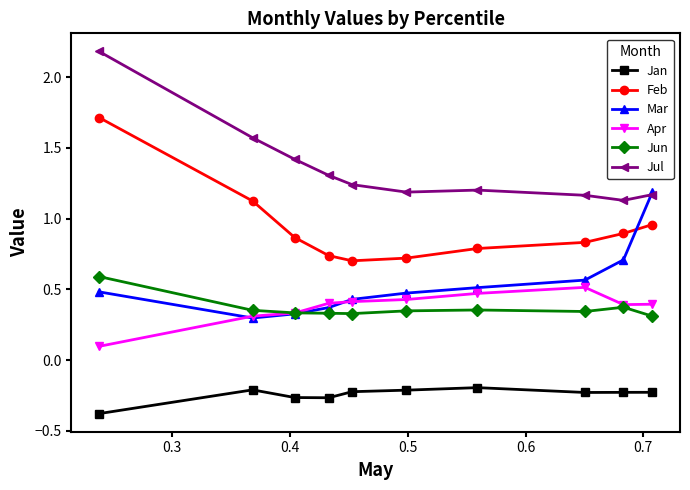

What is the maximum value for Feb?

1.7